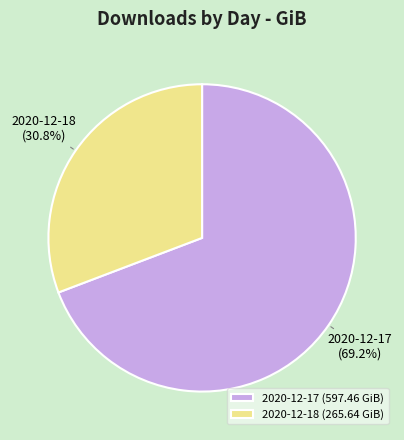

Approximately how many times larger is the value at 2020-12-18 compared to 2020-12-17?

0.4